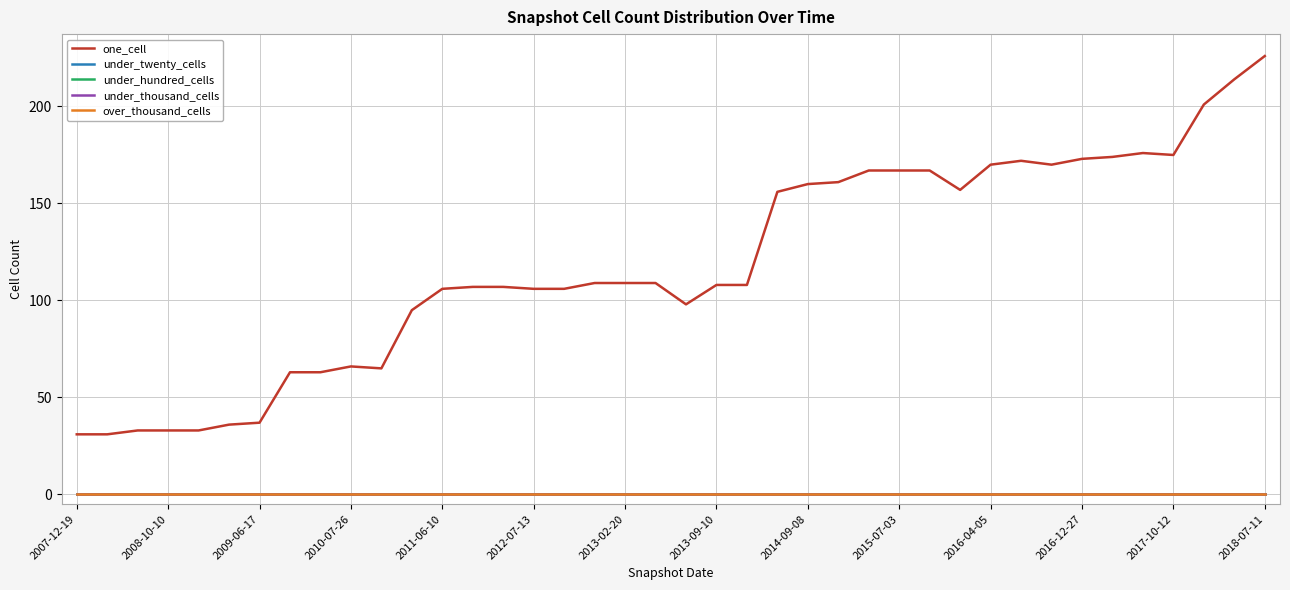

Reading right to left, what are all the values shown in this chart?

one_cell: 226	214	201	175	176	174	173	170	172	170	157	167	167	167	161	160	156	108	108	98	109	109	109	106	106	107	107	106	95	65	66	63	63	37	36	33	33	33	31	31
under_twenty_cells: 0	0	0	0	0	0	0	0	0	0	0	0	0	0	0	0	0	0	0	0	0	0	0	0	0	0	0	0	0	0	0	0	0	0	0	0	0	0	0	0
under_hundred_cells: 0	0	0	0	0	0	0	0	0	0	0	0	0	0	0	0	0	0	0	0	0	0	0	0	0	0	0	0	0	0	0	0	0	0	0	0	0	0	0	0
under_thousand_cells: 0	0	0	0	0	0	0	0	0	0	0	0	0	0	0	0	0	0	0	0	0	0	0	0	0	0	0	0	0	0	0	0	0	0	0	0	0	0	0	0
over_thousand_cells: 0	0	0	0	0	0	0	0	0	0	0	0	0	0	0	0	0	0	0	0	0	0	0	0	0	0	0	0	0	0	0	0	0	0	0	0	0	0	0	0